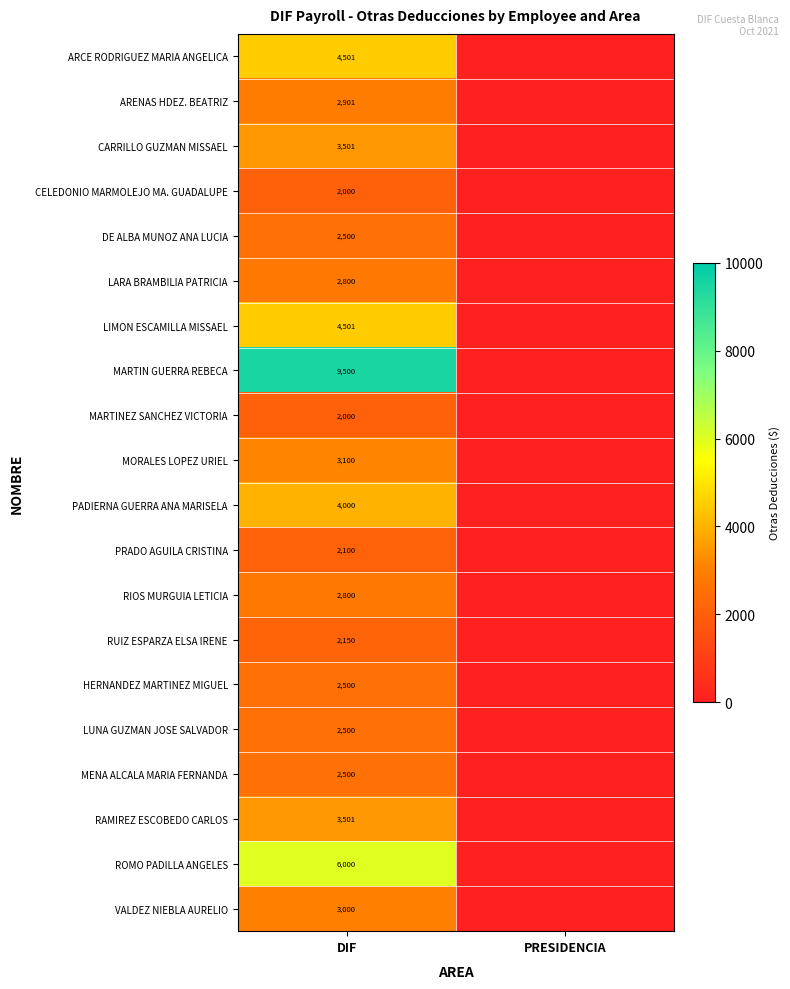

The value of MORALES LOPEZ URIEL at DIF is 3100. True or false?

True